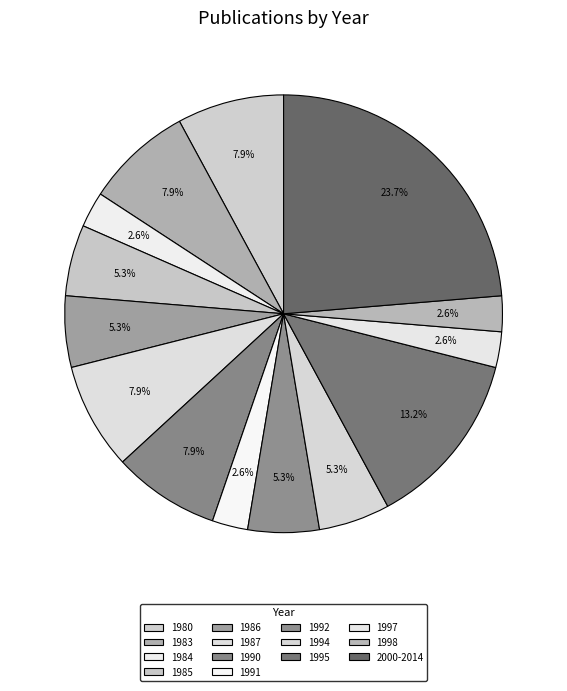

How many slices are in this pie chart?

14